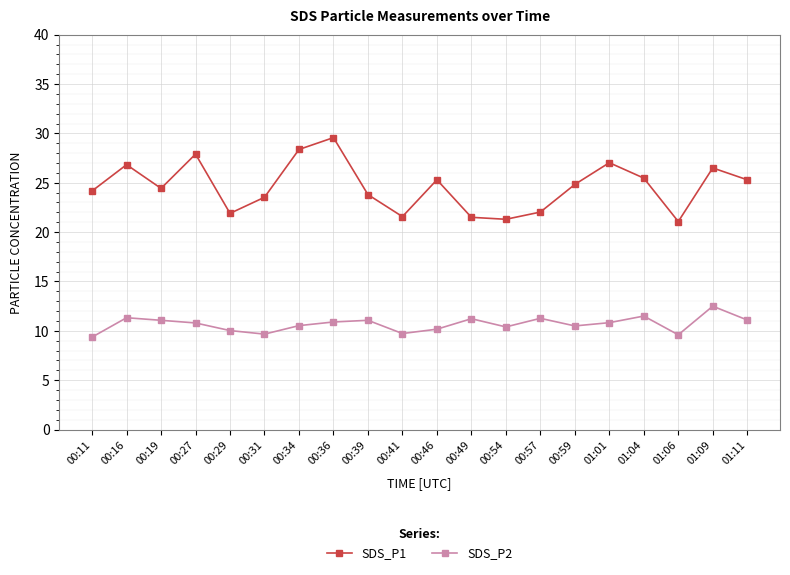

What is the value of the SDS_P1 point at the 6th from the left?

23.5